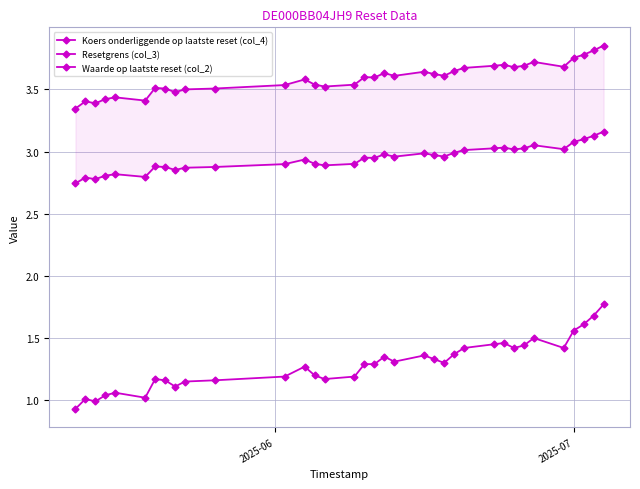

In Koers onderliggende op laatste reset (col_4), how many points are lower than both neighbors (excluding endpoints)?

9